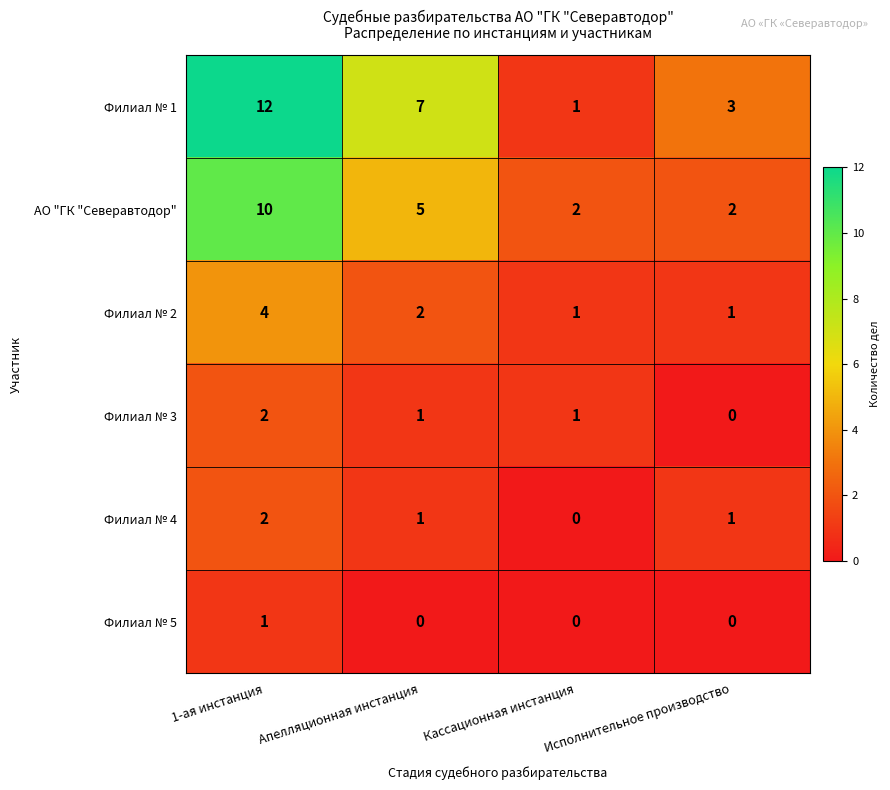

Which series has the widest spread of values?

Филиал № 1